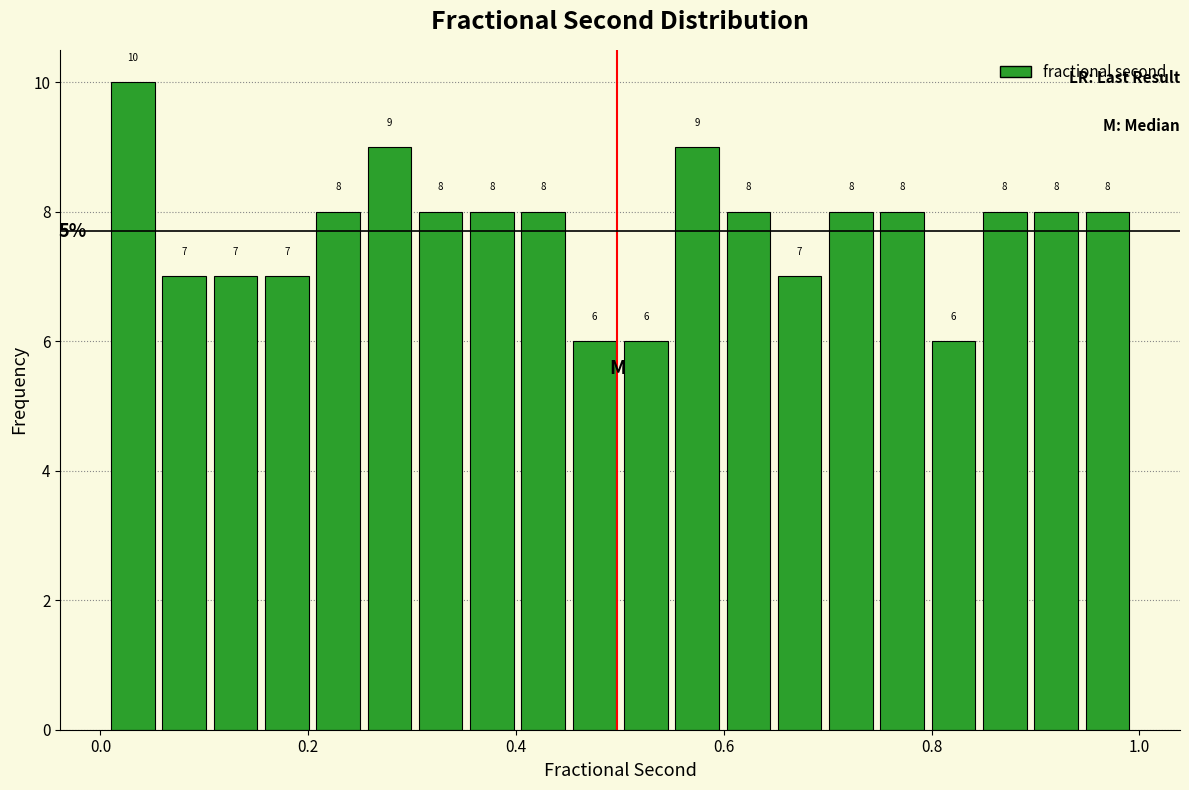

Around what value on the x-axis is the tallest bar? Give the approximate position of its centre, as read against the axis.

0.04